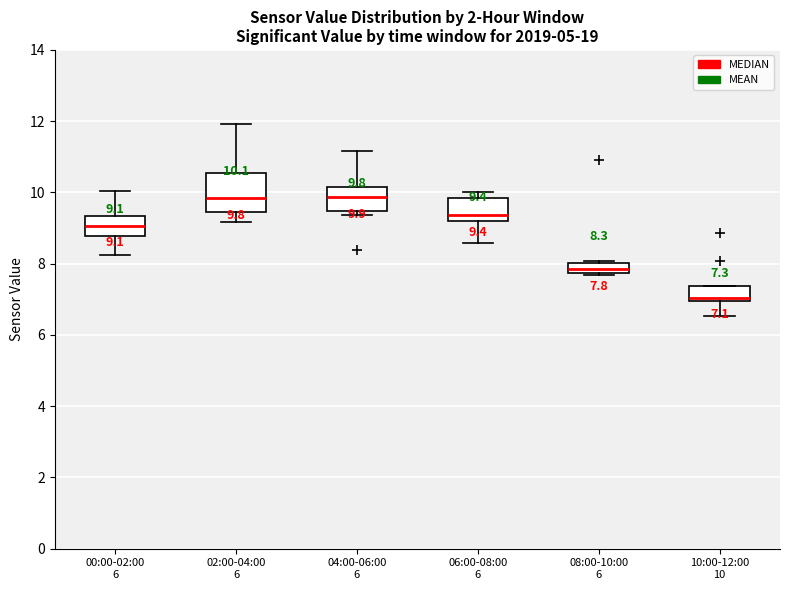

Which box is the tallest, from its lower edge to its upper edge?

02:00-04:00 6